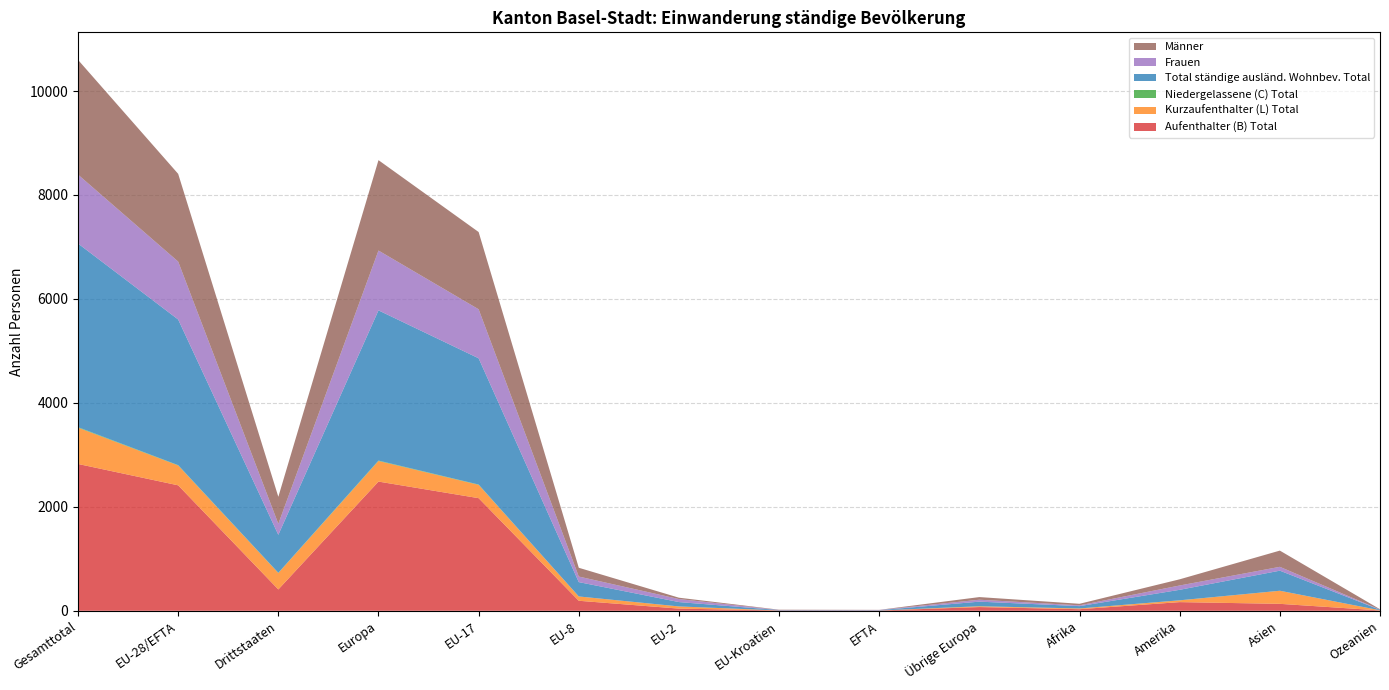

Reading left to right, list all the values displayed in this chart.

Aufenthalter (B) Total: 2825	2414	411	2486	2167	193	42	7	5	72	31	167	134	7
Kurzaufenthalter (L) Total: 698	382	316	396	256	83	42	0	1	14	14	34	251	3
Niedergelassene (C) Total: 10	6	4	8	6	0	0	0	0	2	0	1	1	0
Total ständige ausländ. Wohnbev. Total: 3533	2802	731	2890	2429	276	84	7	6	88	45	202	386	10
Frauen: 1326	1114	212	1151	943	107	58	2	4	37	15	83	74	3
Männer: 2207	1688	519	1739	1486	169	26	5	2	51	30	119	312	7